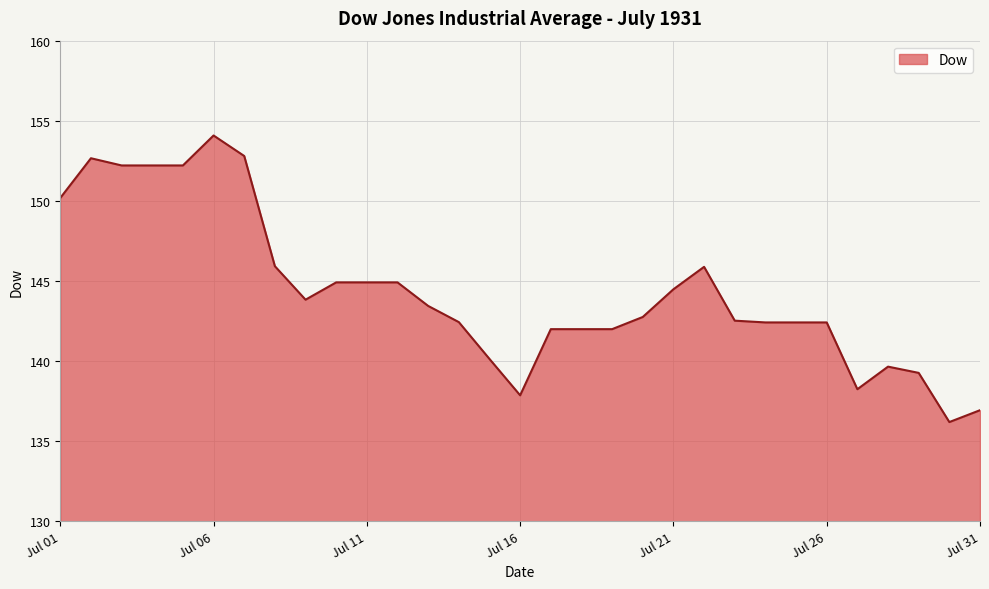

What is the maximum value shown in the chart?

154.1